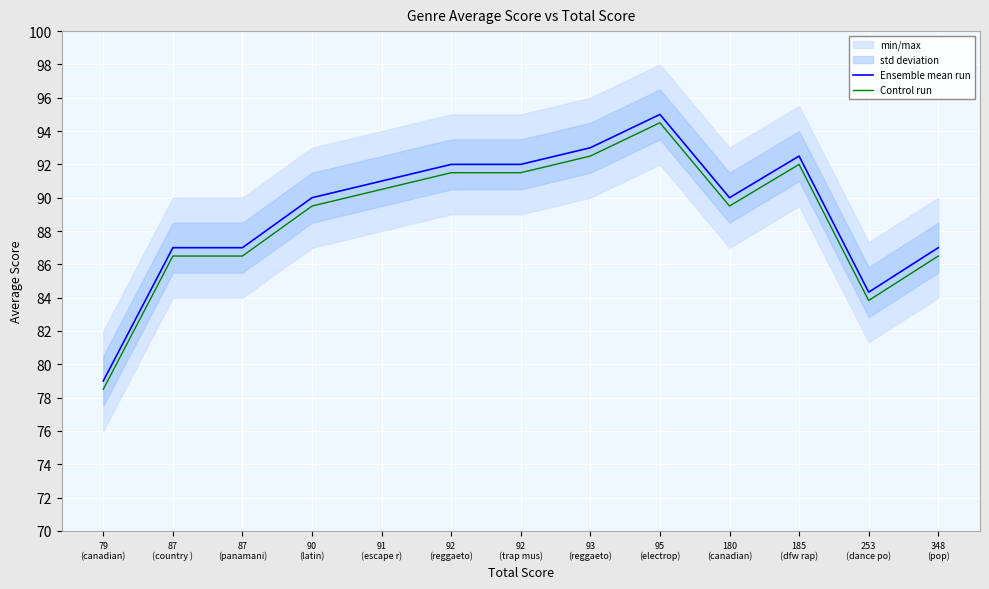

In Control run, how many points are lower than both neighbors (excluding endpoints)?

2